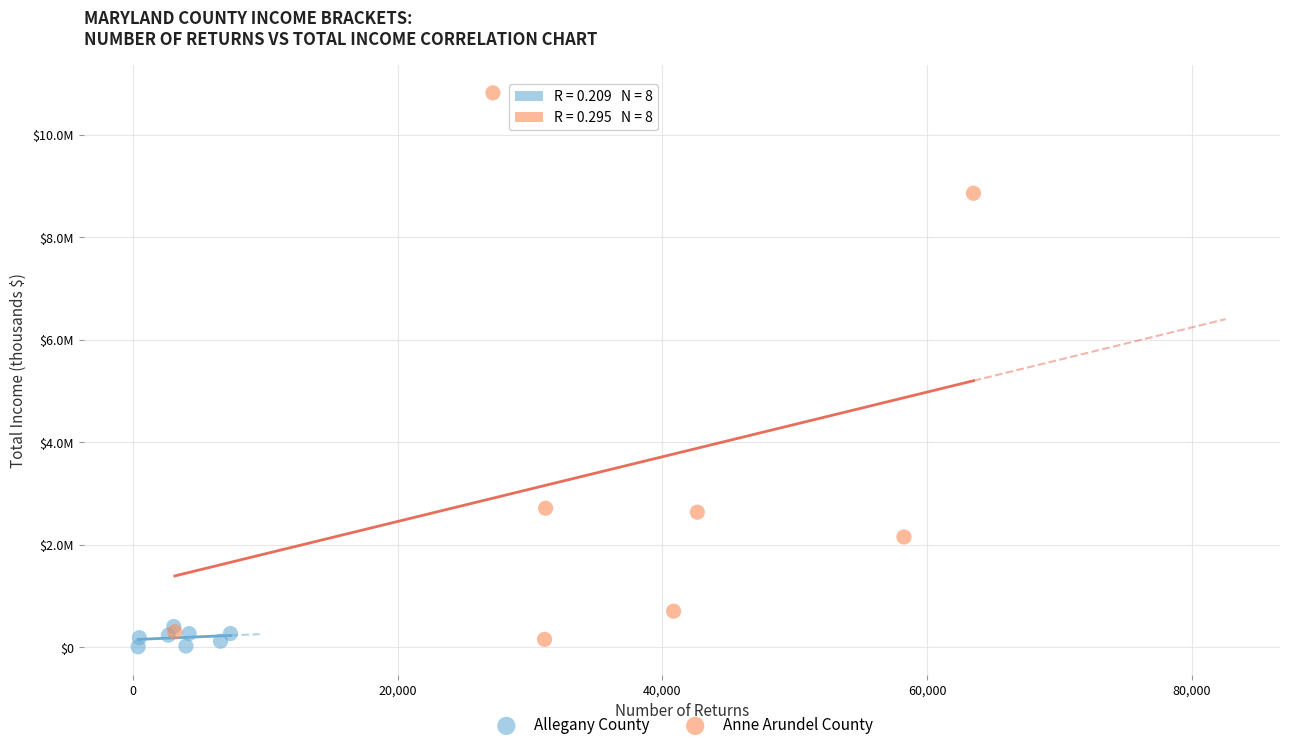

Which series contains the lowest Y value?

Allegany County